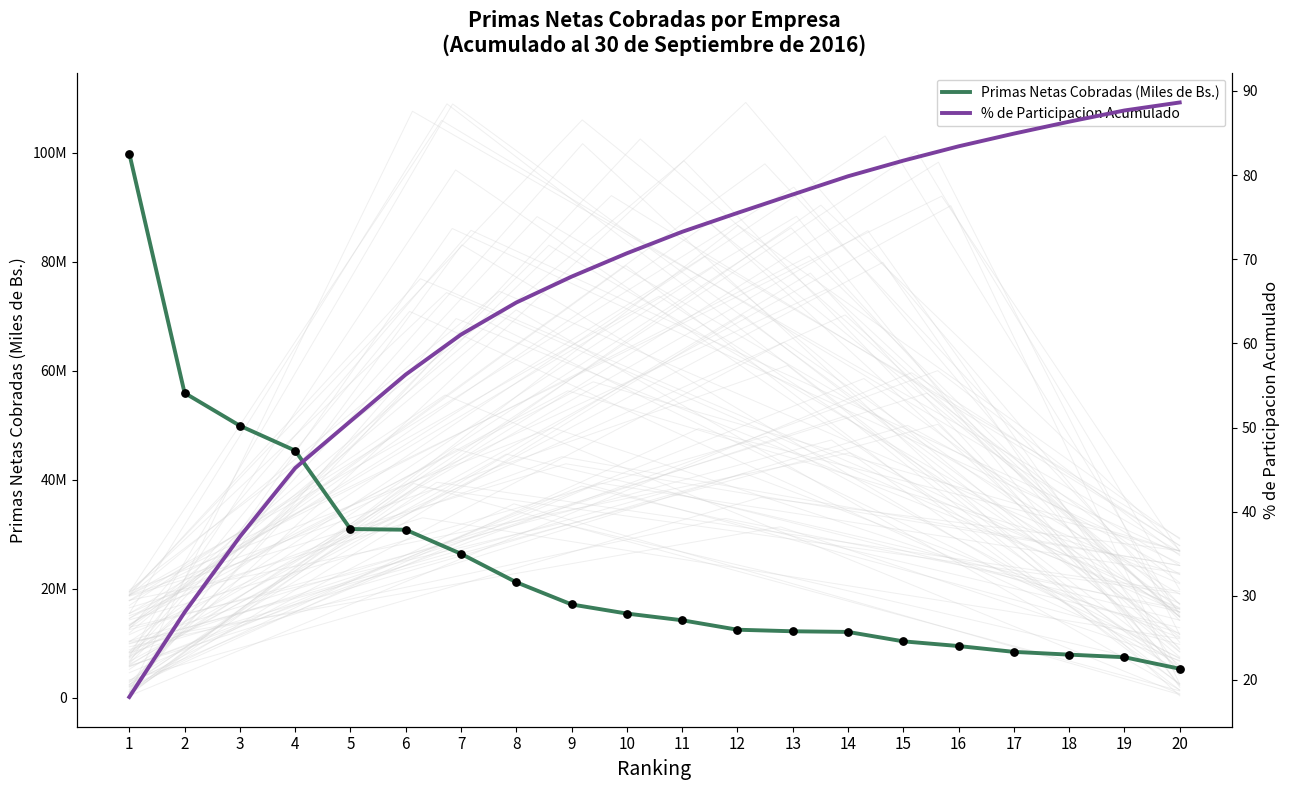

Is the value of Primas Netas Cobradas (Miles de Bs.) at 19 greater than the value of % de Participacion Acumulado at 7?

Yes